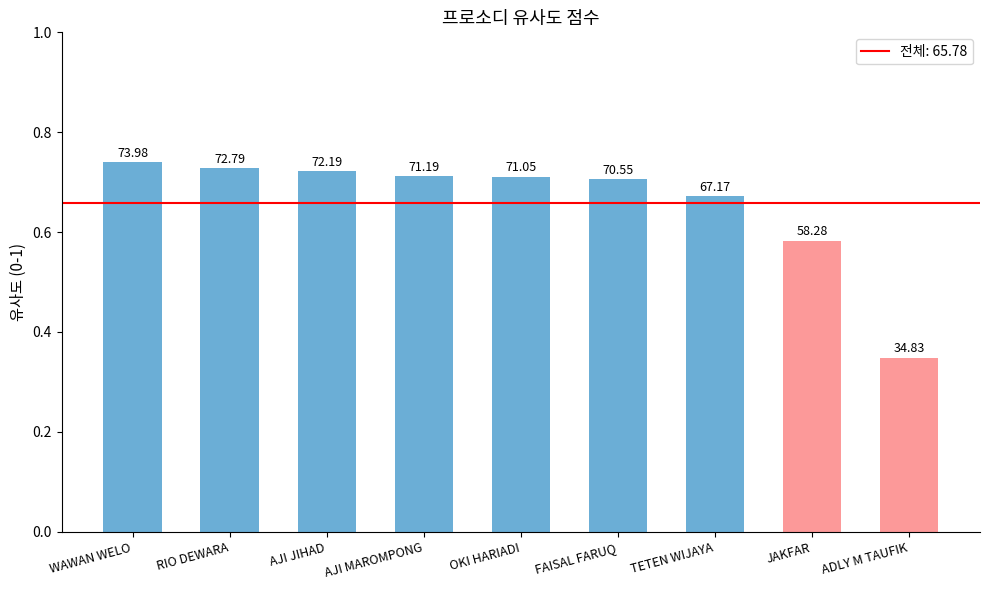

Does the chart contain stacked bars?

No